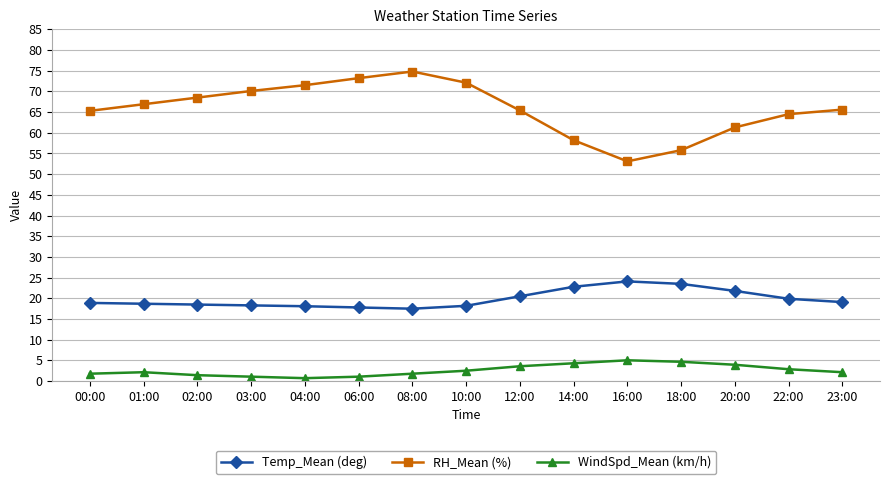

True or false: WindSpd_Mean (km/h) has a value of 4.3 at 14:00.

True